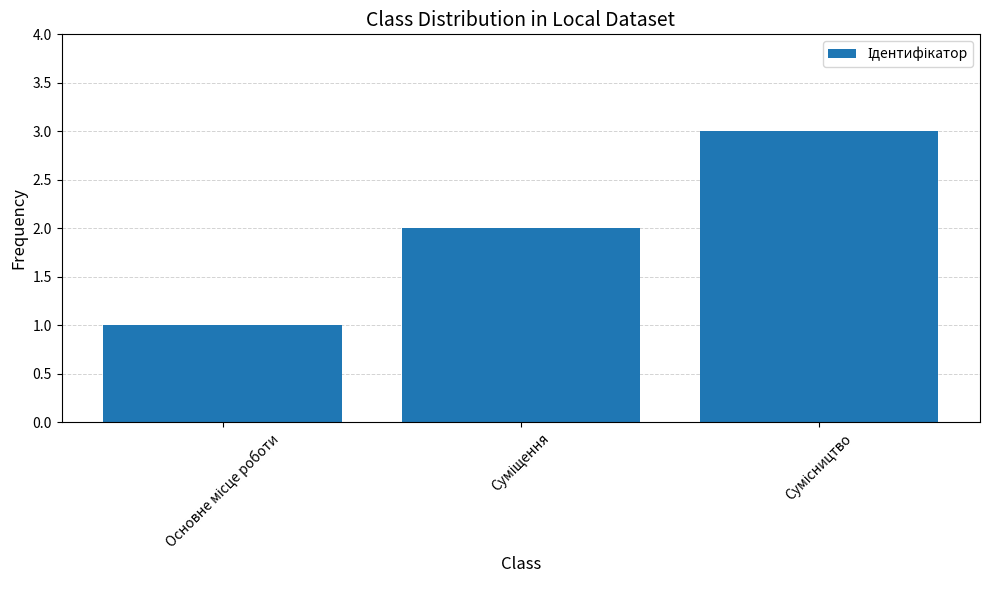

What is the maximum value shown in the chart?

3